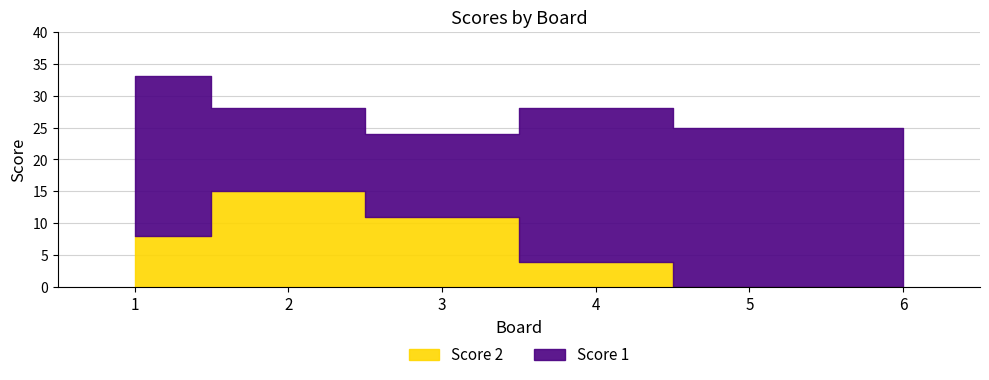

What is the lowest value of the Score 1 series?

13